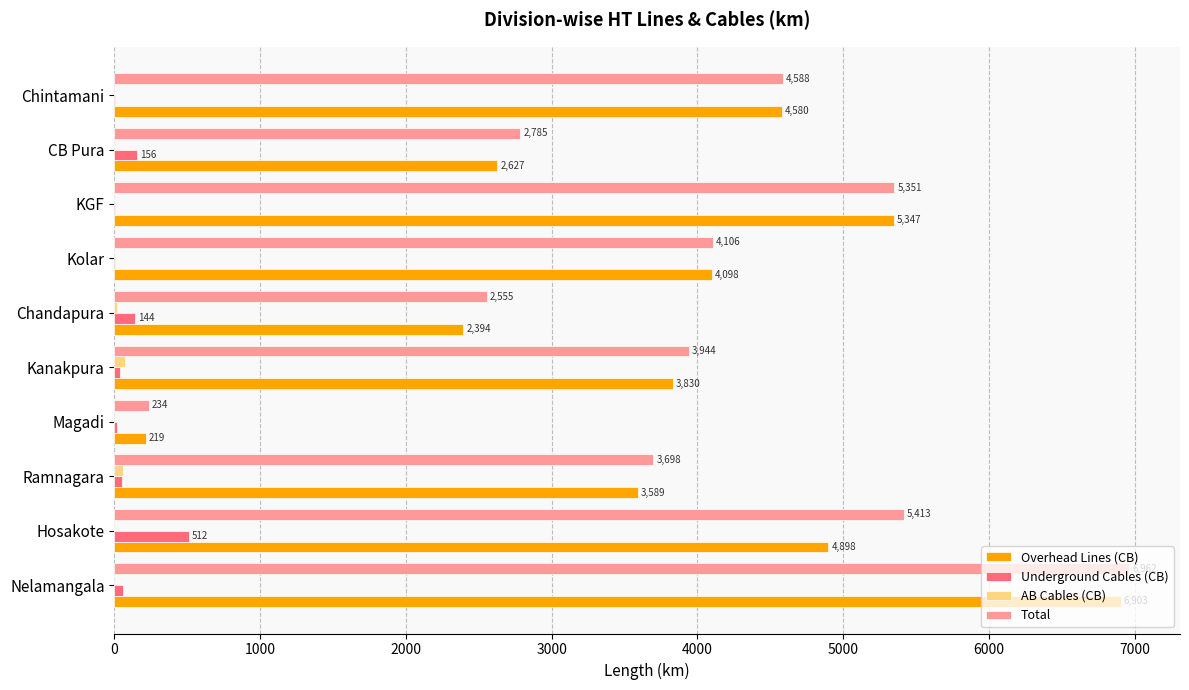

The Total series shows 785.5 at Ramnagara. True or false?

False